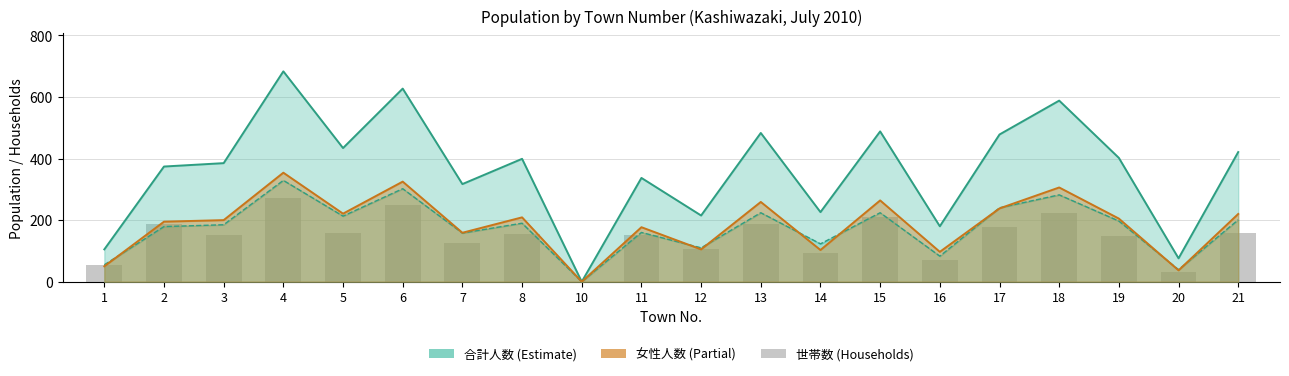

Rank the categories by 合計人数 value from lowest to highest.

10, 20, 1, 16, 12, 14, 7, 11, 2, 3, 8, 19, 21, 5, 17, 13, 15, 18, 6, 4